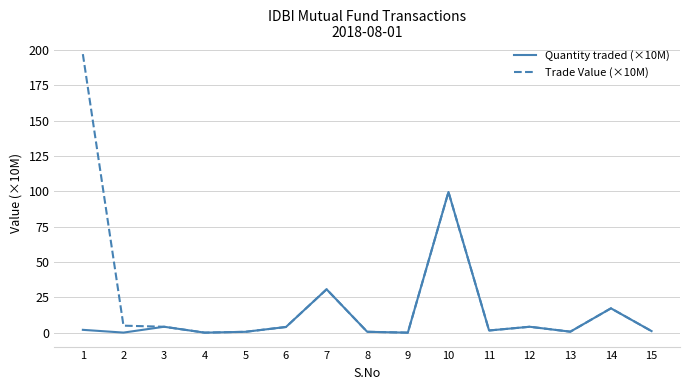

Which series has the largest range (max minus min)?

Trade Value (×10M)